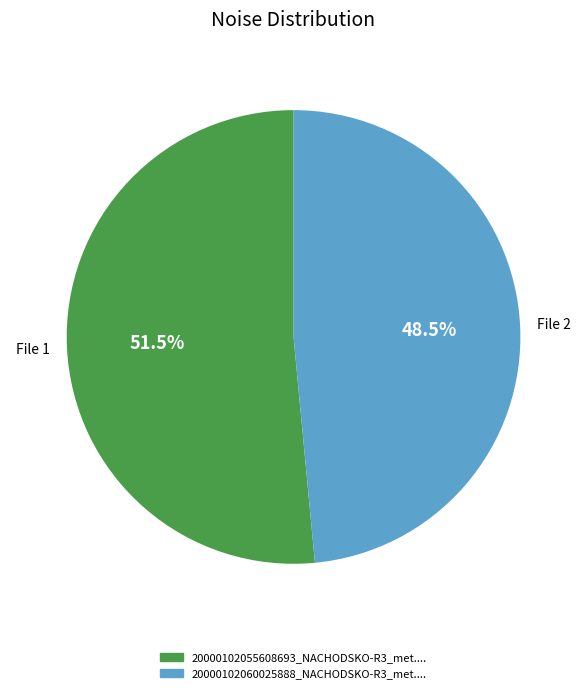

Is there a majority slice in this chart?

Yes